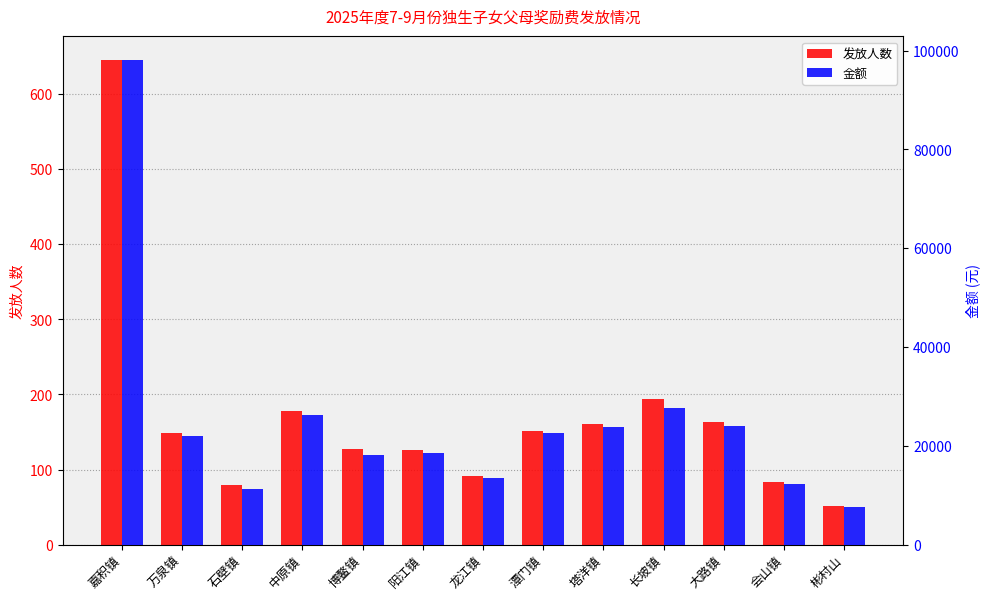

Is it true that 金额 equals 32708 at 博鳌镇?

False